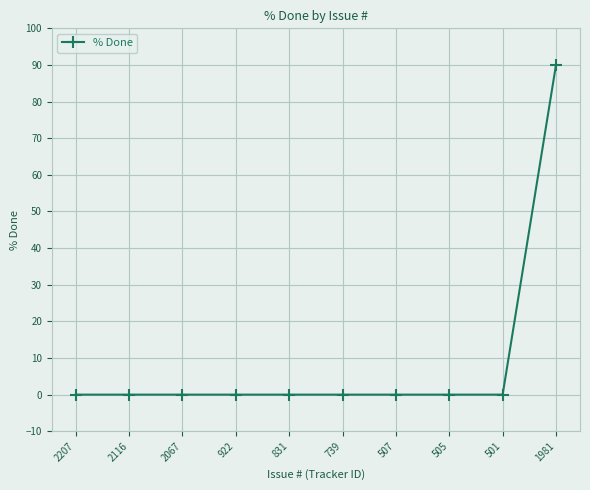

Count the number of data series in this chart.

1